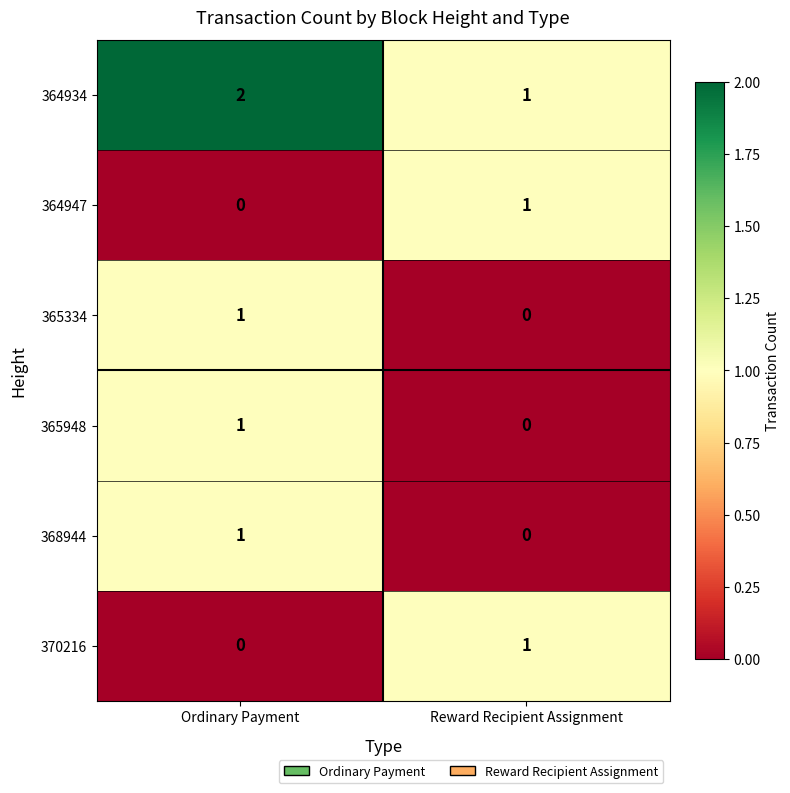

Which series has the largest total across all categories?

364934